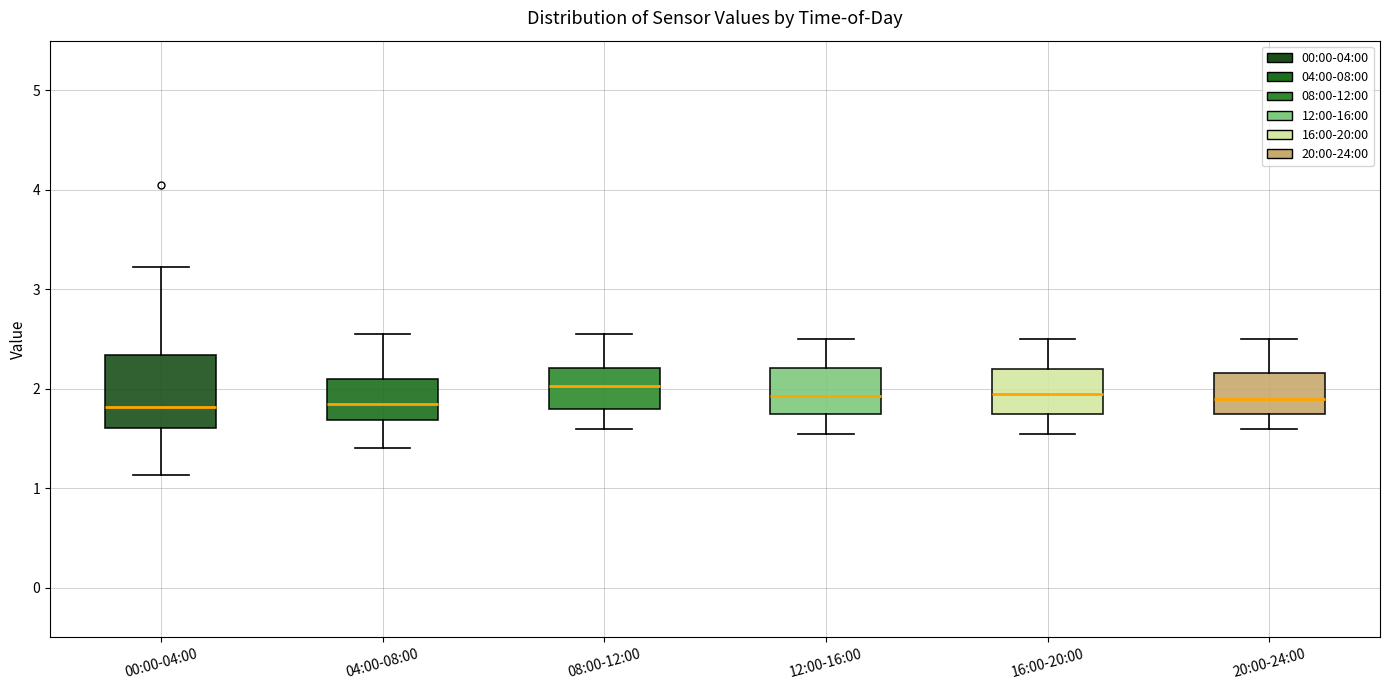

Reading left to right, read every box against the y-axis: the position of its median line, the range the box covers, and the ends of its whiskers. The values are not printed on the chart, so give them approximately, as read against the axis.

00:00-04:00: median 1.8, box 1.6 to 2.3, whiskers 1.1 to 3.2
04:00-08:00: median 1.9, box 1.7 to 2.1, whiskers 1.4 to 2.6
08:00-12:00: median 2.0, box 1.8 to 2.2, whiskers 1.6 to 2.6
12:00-16:00: median 1.9, box 1.8 to 2.2, whiskers 1.6 to 2.5
16:00-20:00: median 2.0, box 1.8 to 2.2, whiskers 1.6 to 2.5
20:00-24:00: median 1.9, box 1.8 to 2.2, whiskers 1.6 to 2.5